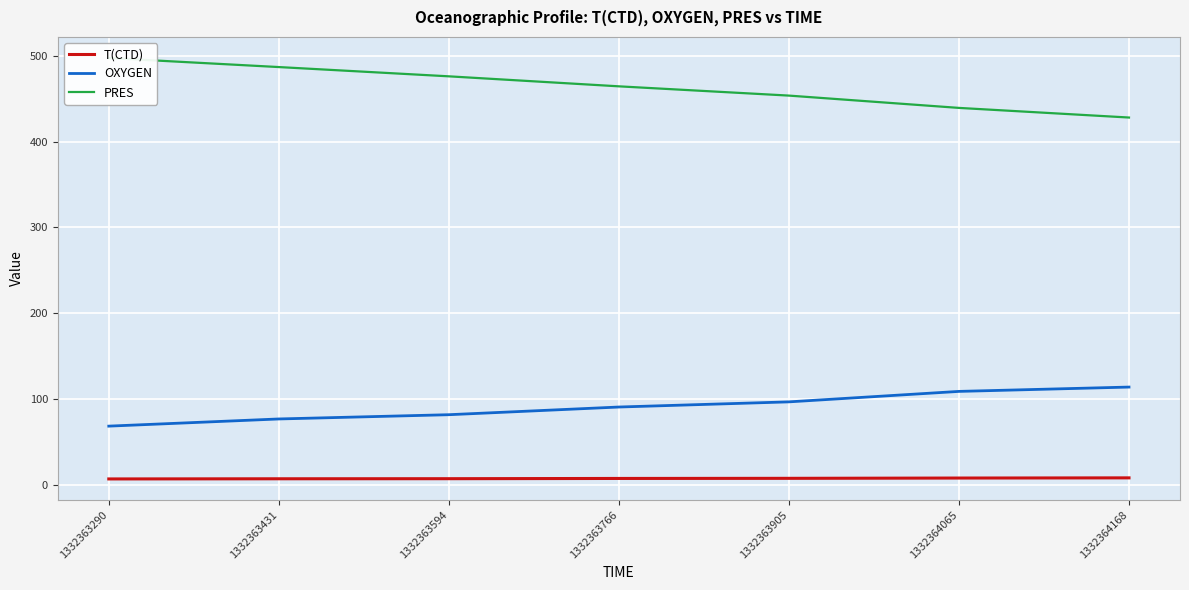

True or false: T(CTD) and PRES intersect in this chart.

False